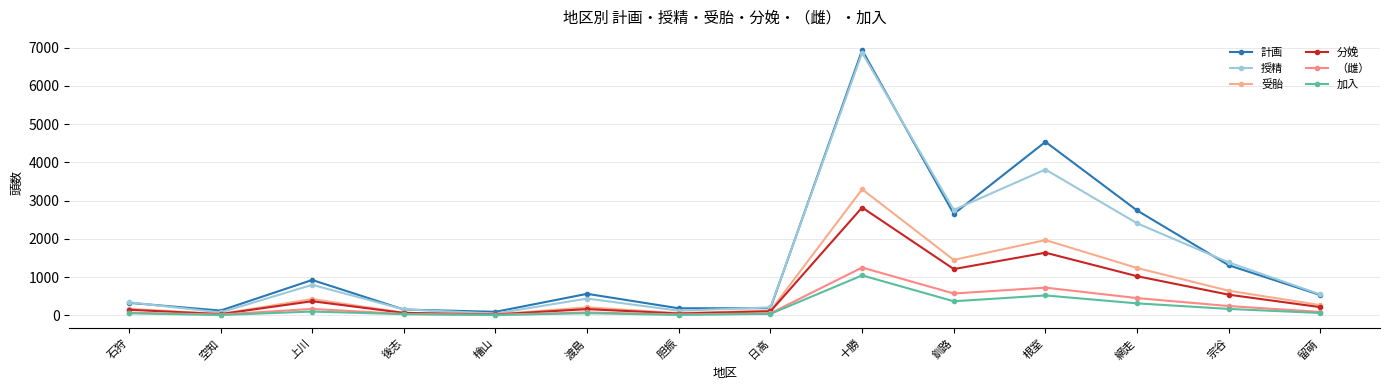

At how many categories does at least one series exceed 5187?

1